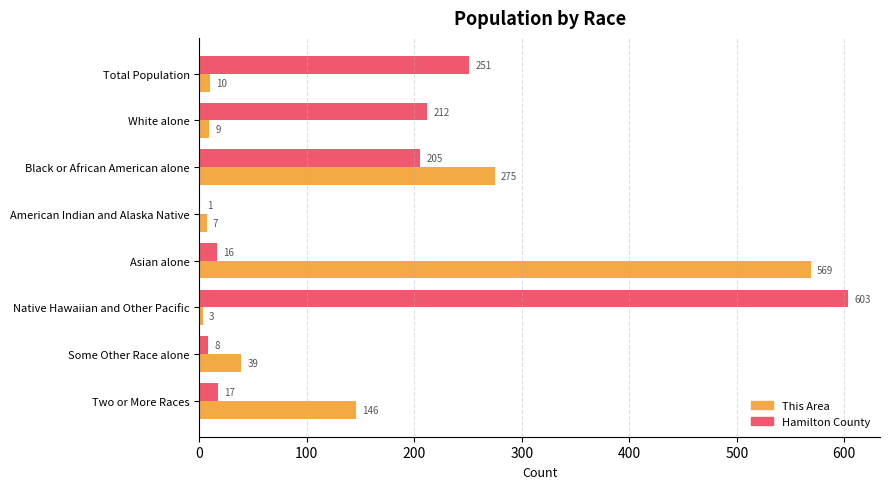

Which category has the highest value in the Hamilton County series?

Native Hawaiian and Other Pacific